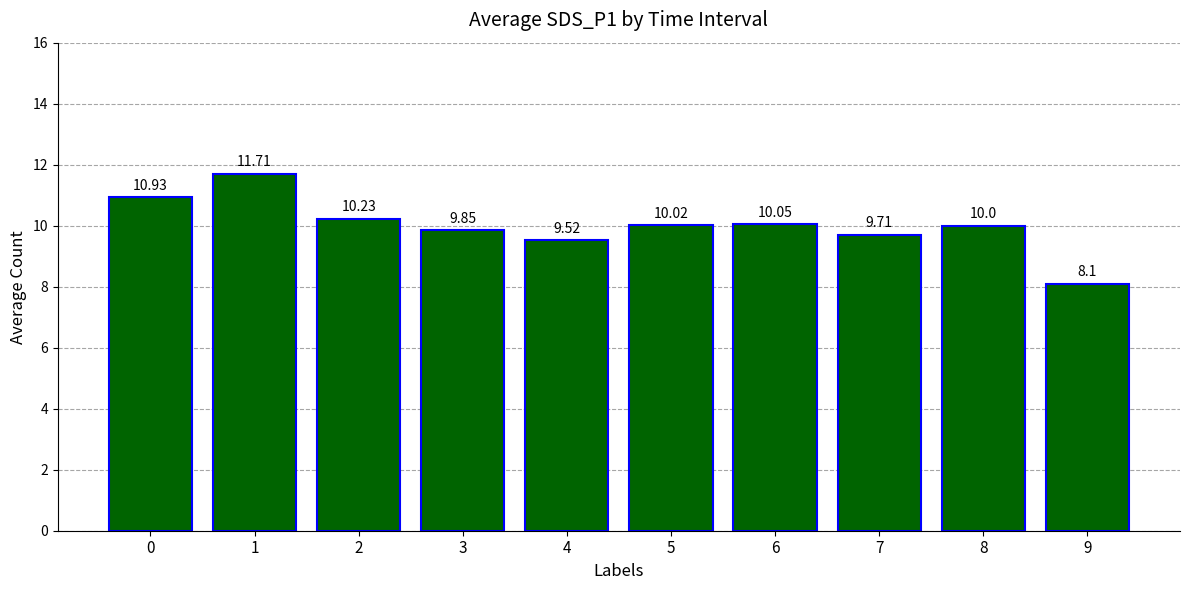

List the labels in order of value, smallest first.

9, 4, 7, 3, 8, 5, 6, 2, 0, 1